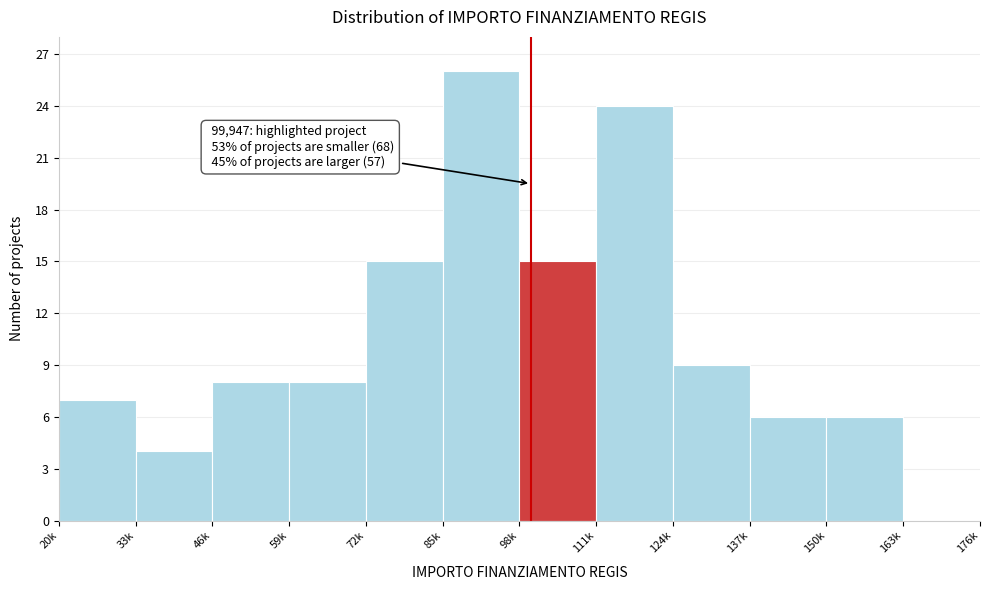

Reading right to left, transcribe all the data shown in this chart.

163k=0	150k=6	137k=6	124k=9	111k=24	98k=15	85k=26	72k=15	59k=8	46k=8	33k=4	20k=7